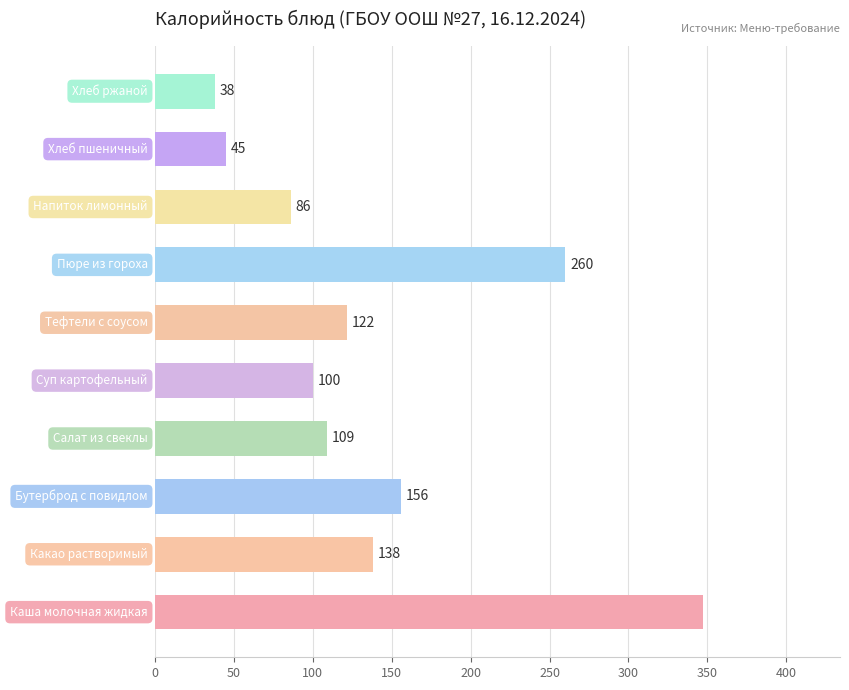

What is the average value?

140